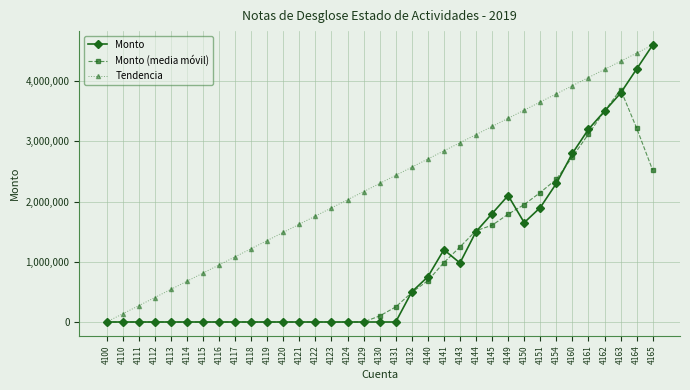

What is the difference between the highest and lowest values at 4145?

1641058.8